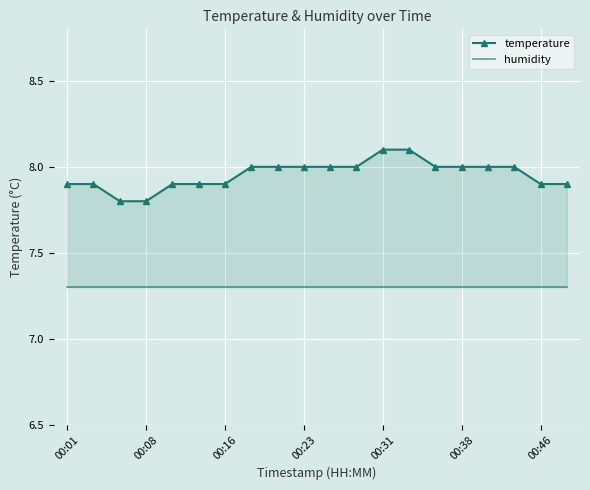

The value of humidity at 00:38 is 7.3. True or false?

True